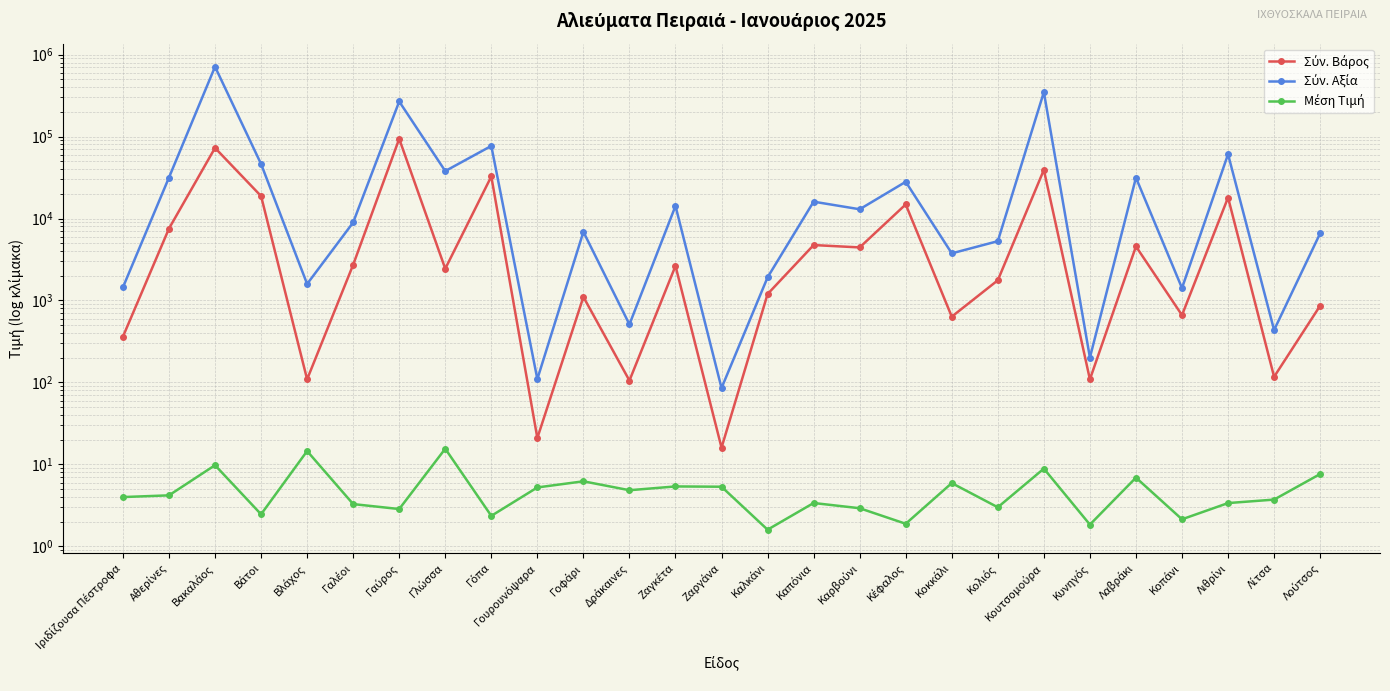

Which series changed the most between Γαύρος and Γόπα?

Σύν. Αξία